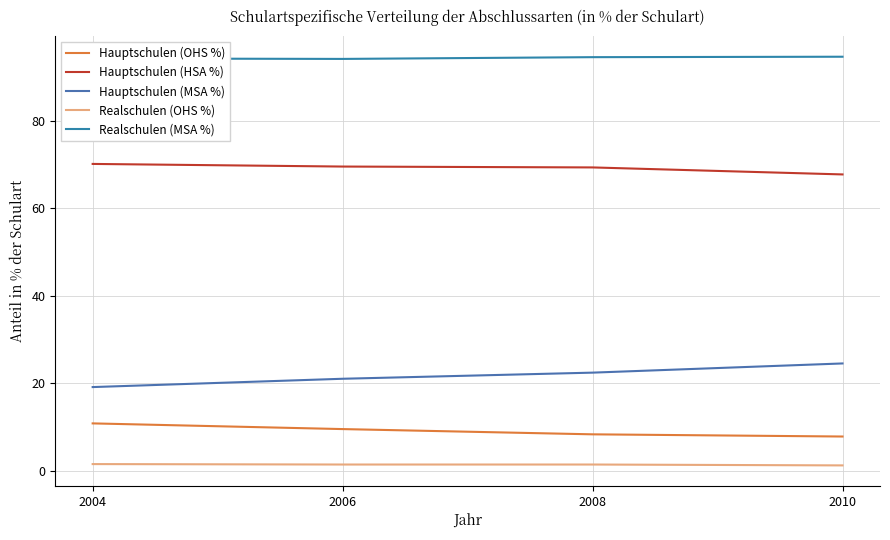

Which has a higher value, 2008 or 2010?

2008